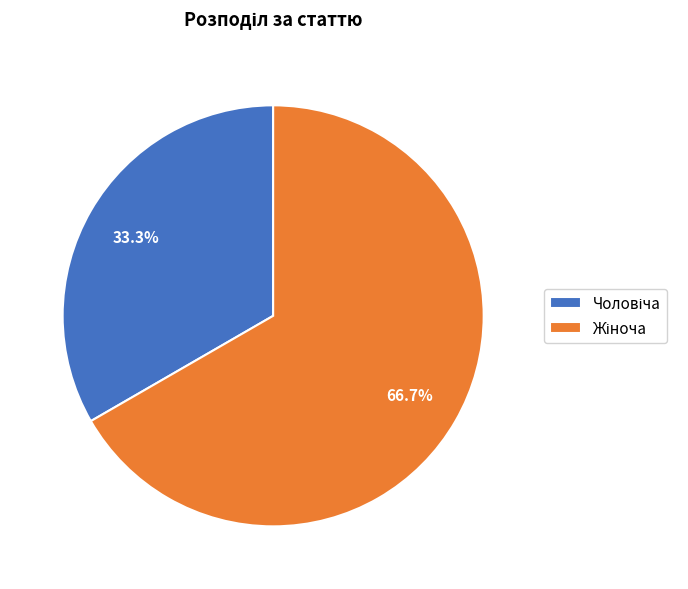

Is there any slice that represents more than half of the pie?

Yes